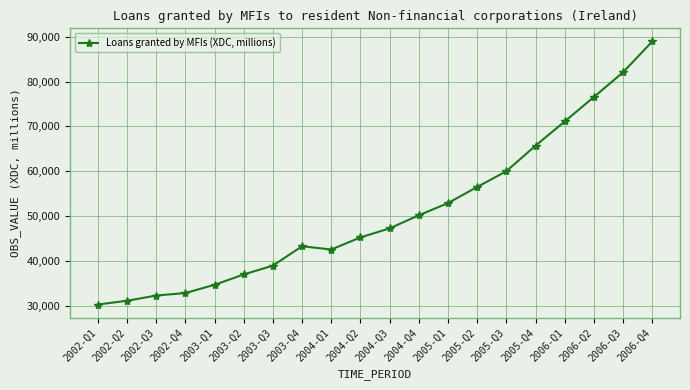

Rank the categories by value from highest to lowest.

2006-Q4, 2006-Q3, 2006-Q2, 2006-Q1, 2005-Q4, 2005-Q3, 2005-Q2, 2005-Q1, 2004-Q4, 2004-Q3, 2004-Q2, 2003-Q4, 2004-Q1, 2003-Q3, 2003-Q2, 2003-Q1, 2002-Q4, 2002-Q3, 2002-Q2, 2002-Q1